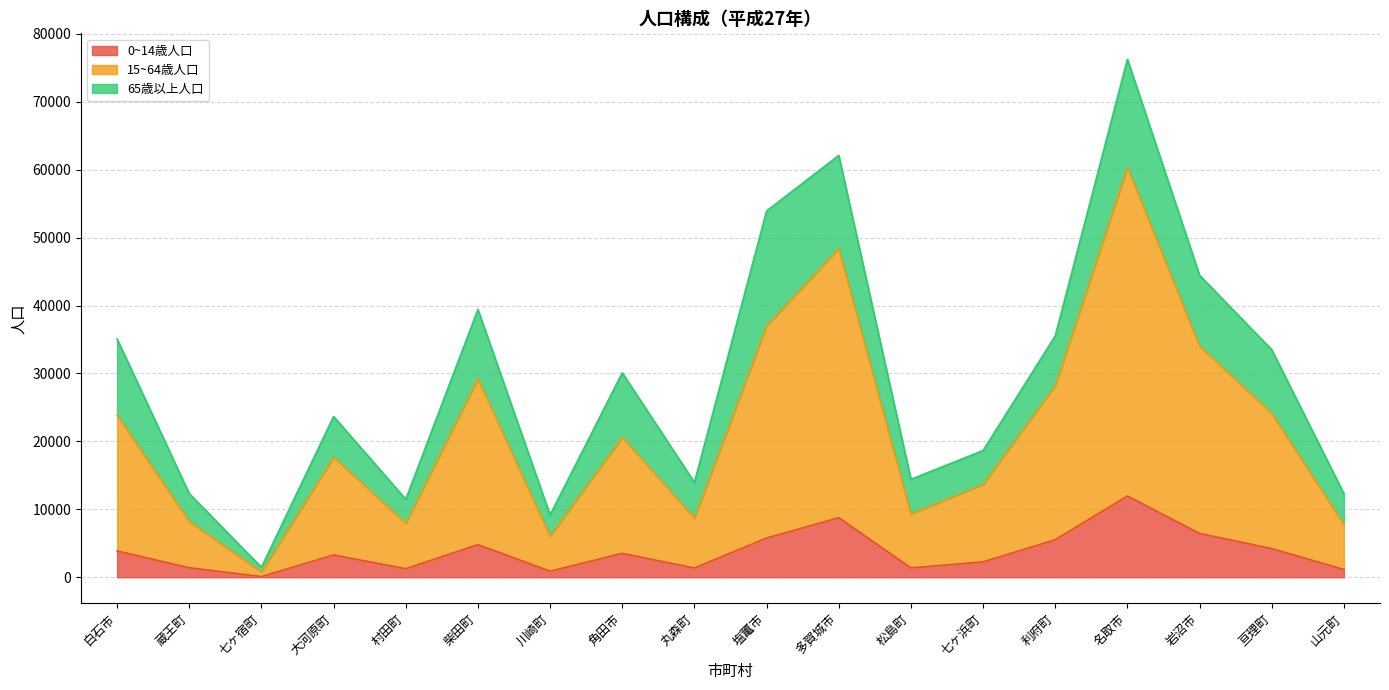

The value of 15~64歳人口 at 松島町 is 9332. True or false?

True